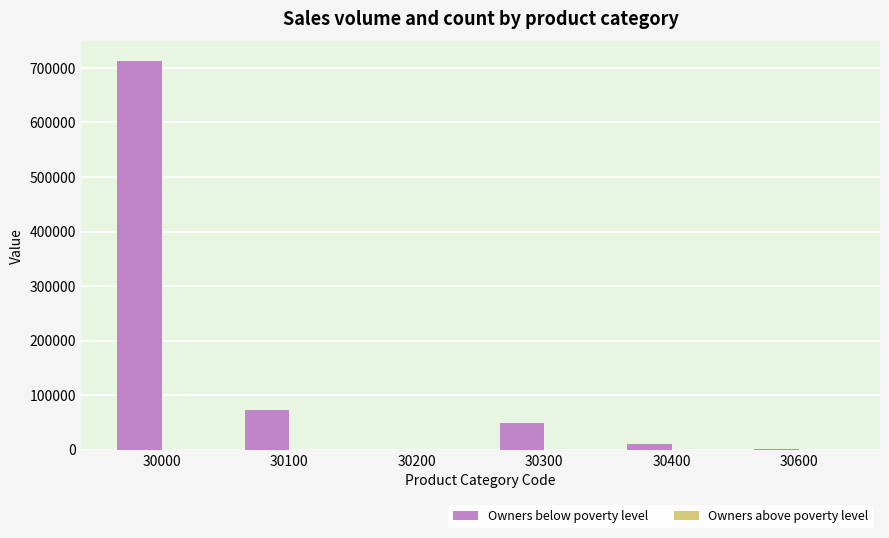

Which series has the largest total across all categories?

Owners below poverty level